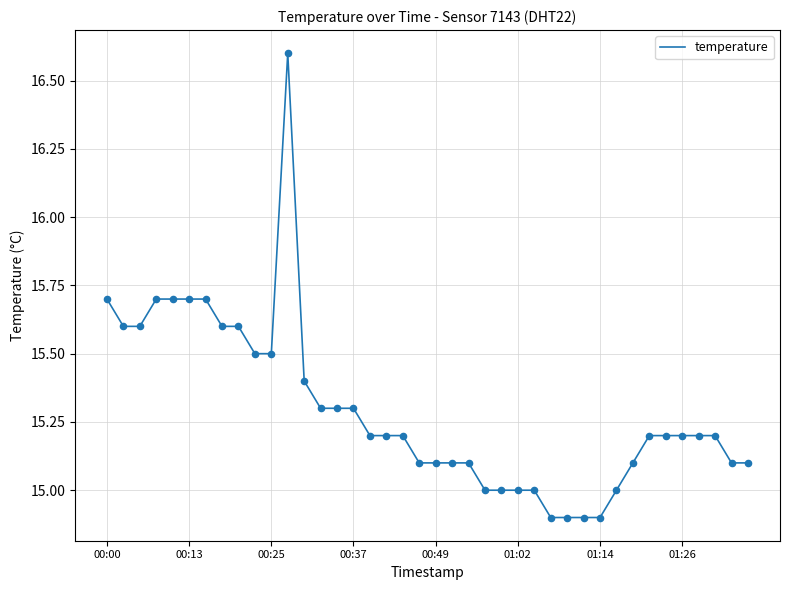

What is the difference between the maximum and minimum values?

1.7